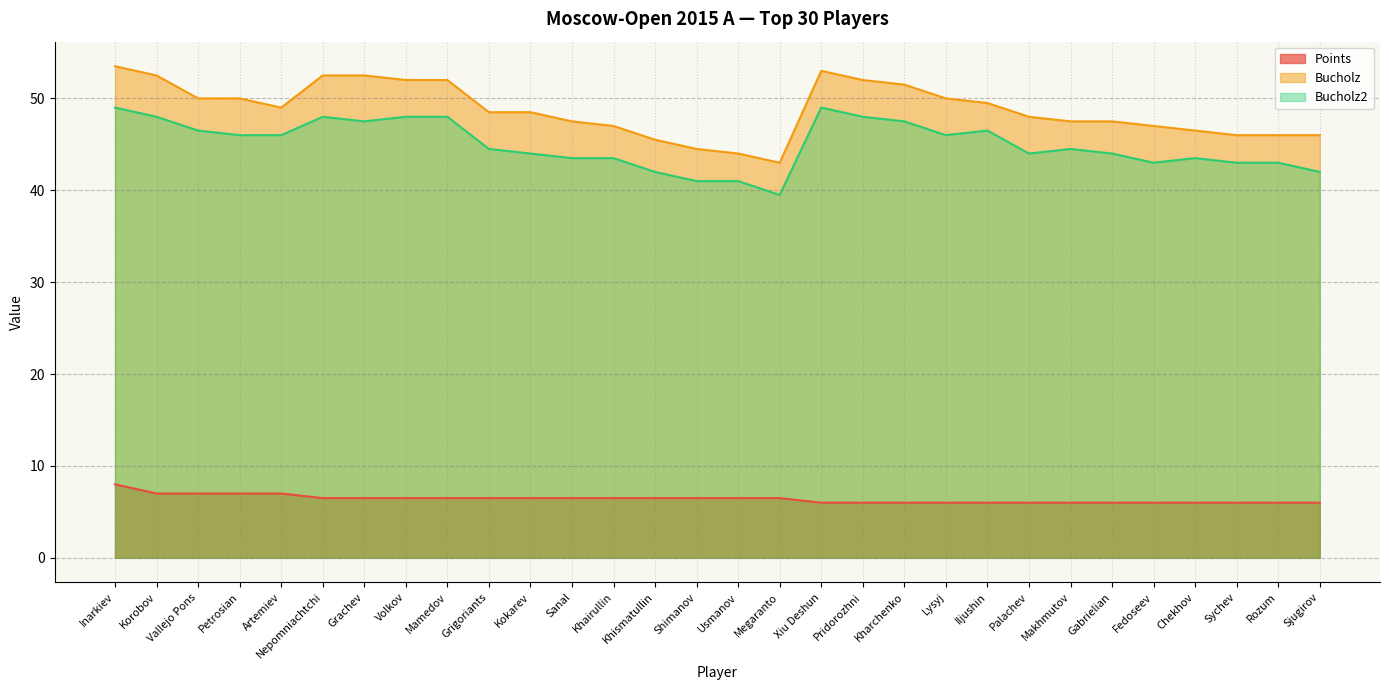

True or false: Bucholz has more than 2 points higher than both neighbors.

False